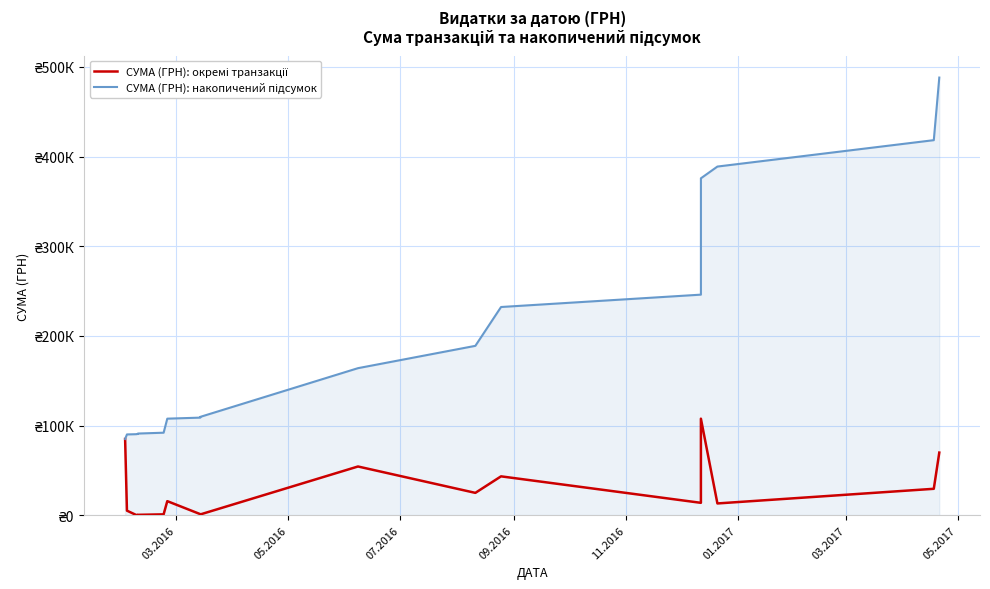

Count the number of categories in the chart.

18